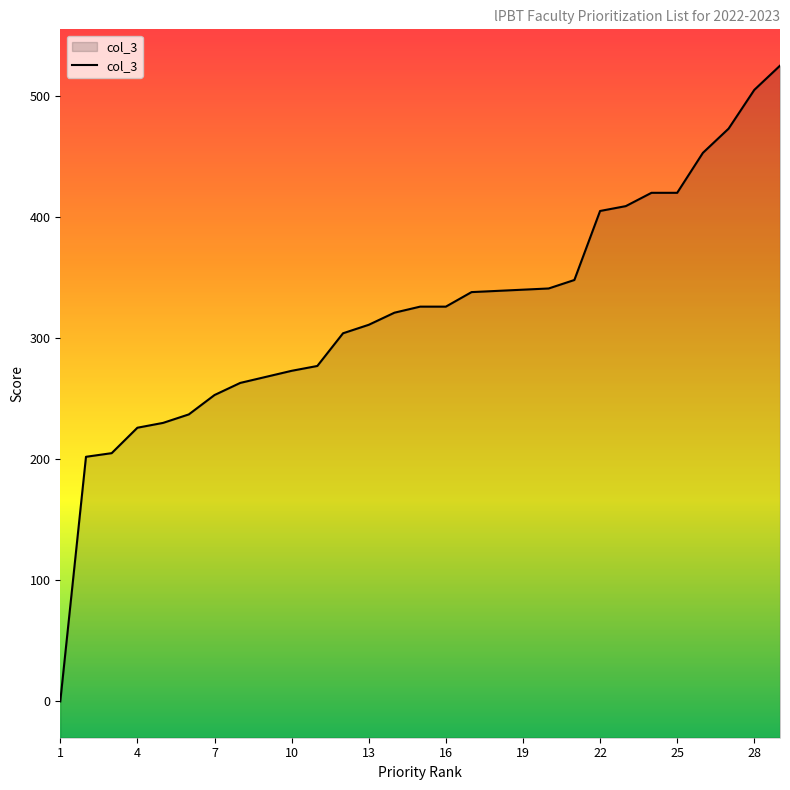

How many data points does each series have?

29